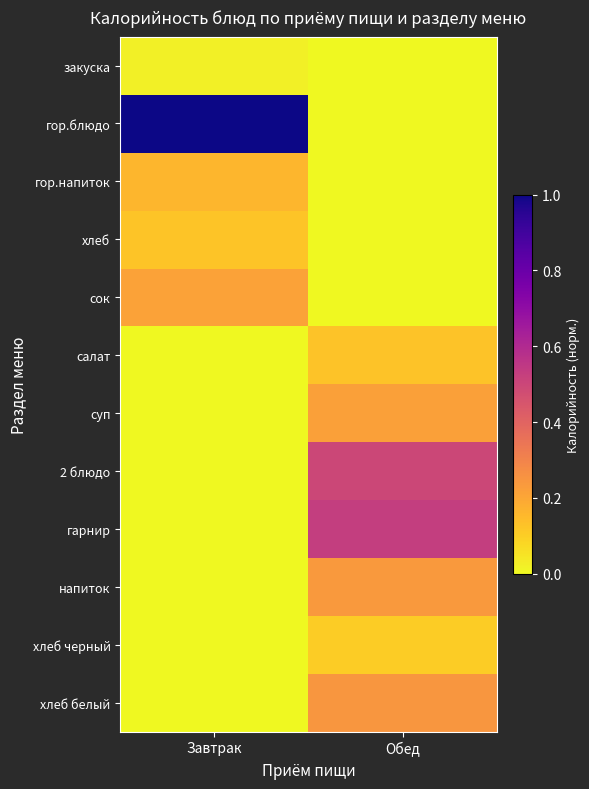

Reading left to right, transcribe all the data shown in this chart.

закуска: Завтрак=0.0	Обед=0.0
гор.блюдо: Завтрак=1.0	Обед=0.0
гор.напиток: Завтрак=0.2	Обед=0.0
хлеб: Завтрак=0.1	Обед=0.0
сок: Завтрак=0.2	Обед=0.0
салат: Завтрак=0.0	Обед=0.1
суп: Завтрак=0.0	Обед=0.2
2 блюдо: Завтрак=0.0	Обед=0.5
гарнир: Завтрак=0.0	Обед=0.5
напиток: Завтрак=0.0	Обед=0.2
хлеб черный: Завтрак=0.0	Обед=0.1
хлеб белый: Завтрак=0.0	Обед=0.2